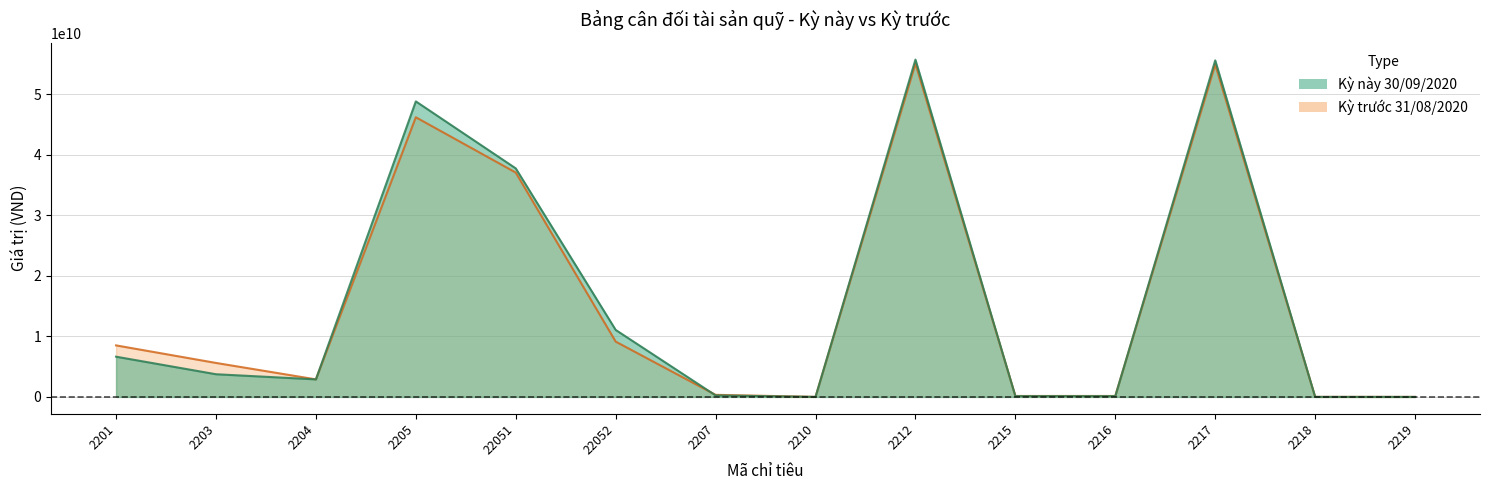

At which label does Kỳ này 30/09/2020 first exceed 3749867677?

2201